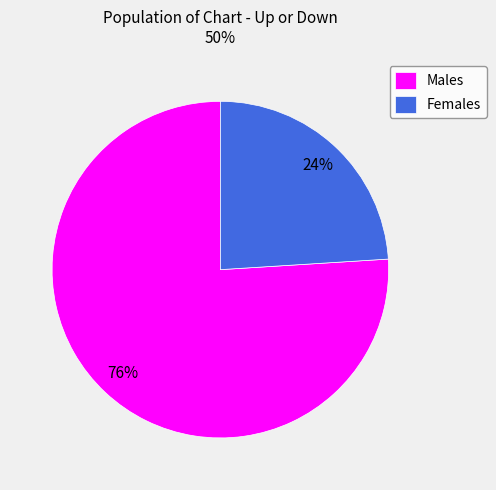

To the nearest percent, what portion does Females represent?

24%